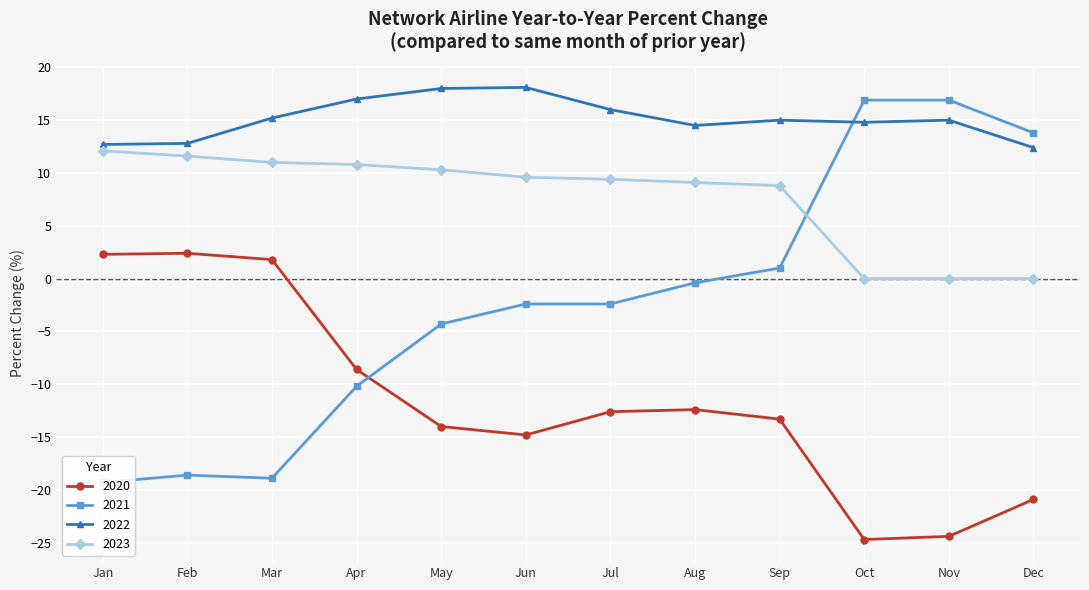

What is the value of the 2020 point at the 6th from the left?

-14.8